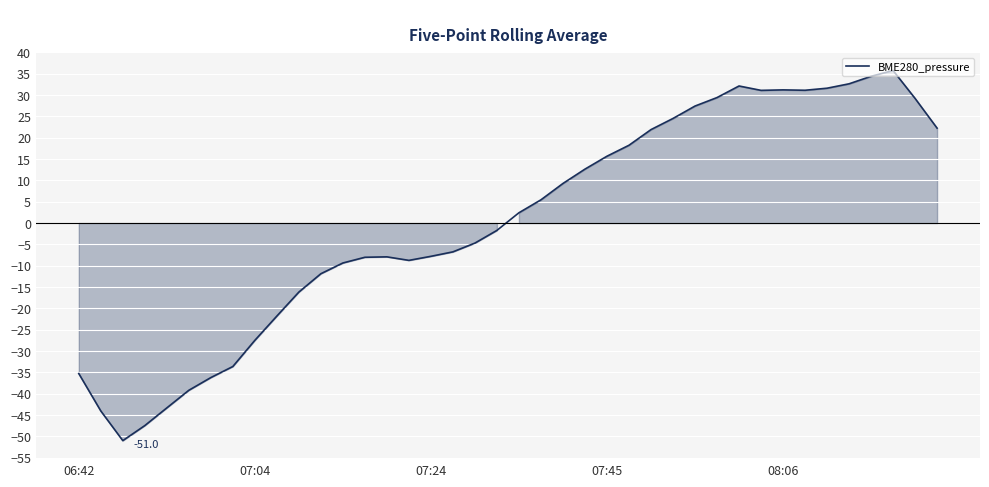

What is the difference between the maximum and minimum values?

86.7